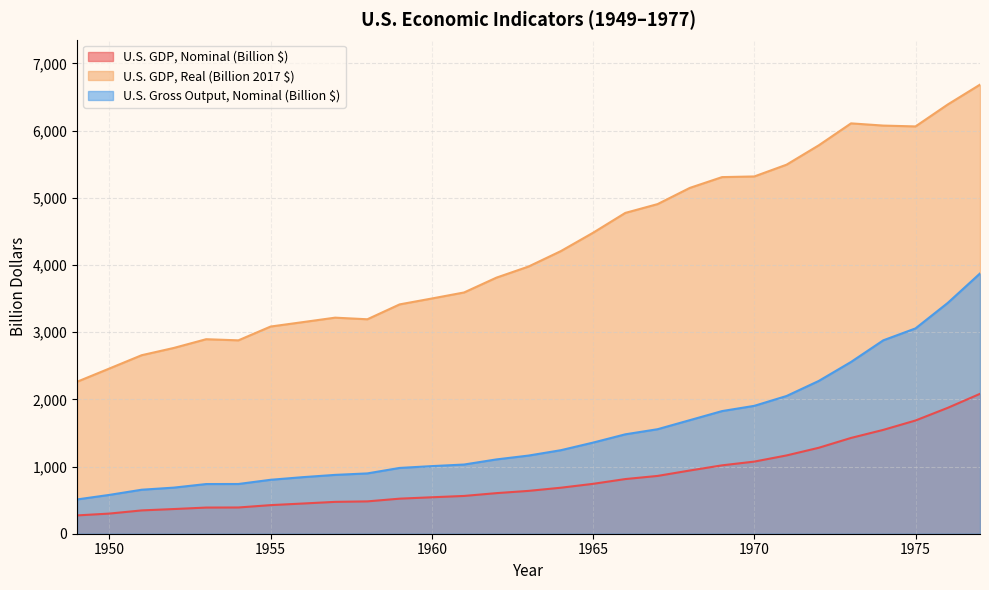

List the series in order of their overall mean, highest first.

U.S. GDP, Real (Billion 2017 $), U.S. Gross Output, Nominal (Billion $), U.S. GDP, Nominal (Billion $)